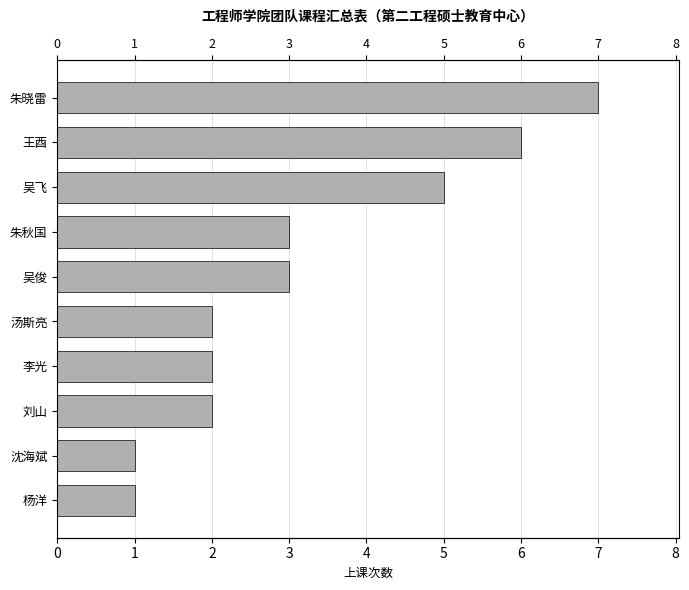

True or false: the data shows 5 at 吴俊.

False